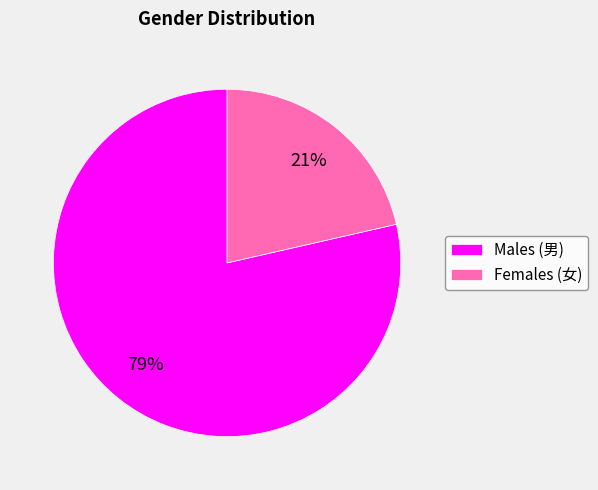

What is the ratio of the value at Females (女) to the value at Males (男)?

0.3